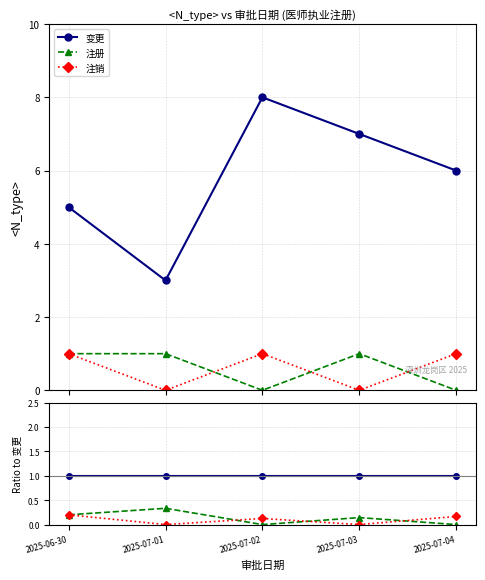

True or false: 变更 and 注销 cross at least once.

False